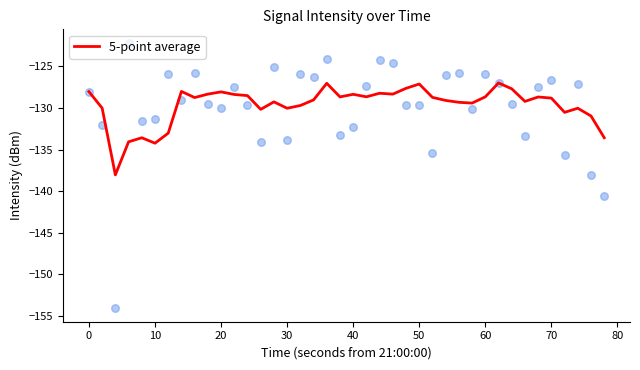

What is the maximum value for 5-point average?

-127.0